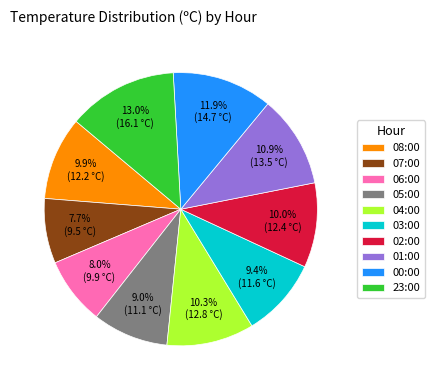

Combined, what portion of the pie is 23:00 and 00:00?

24.9%